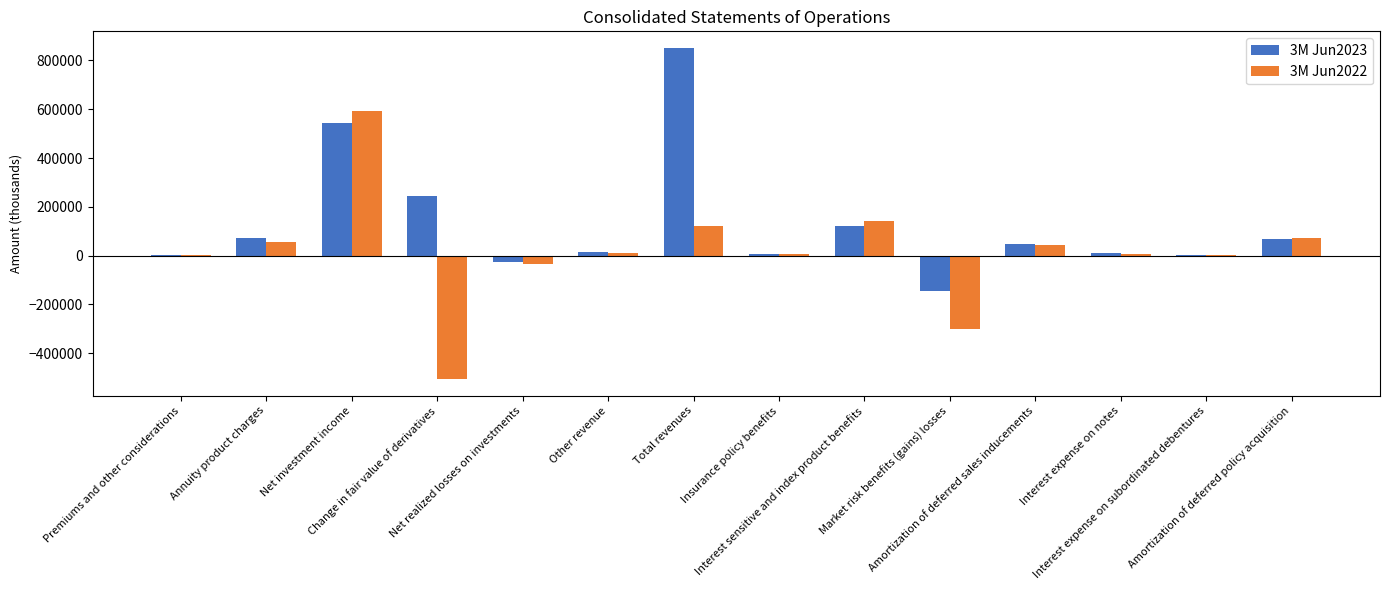

How many distinct data groups are displayed?

2